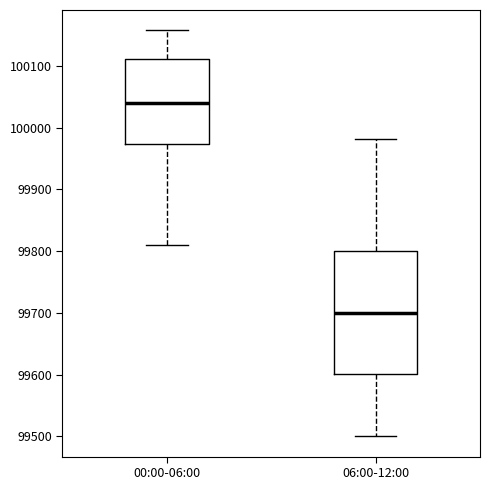

Where is the upper edge of the box for 06:00-12:00 on the y-axis? The values are not printed on the chart, so give them approximately, as read against the axis.

99800